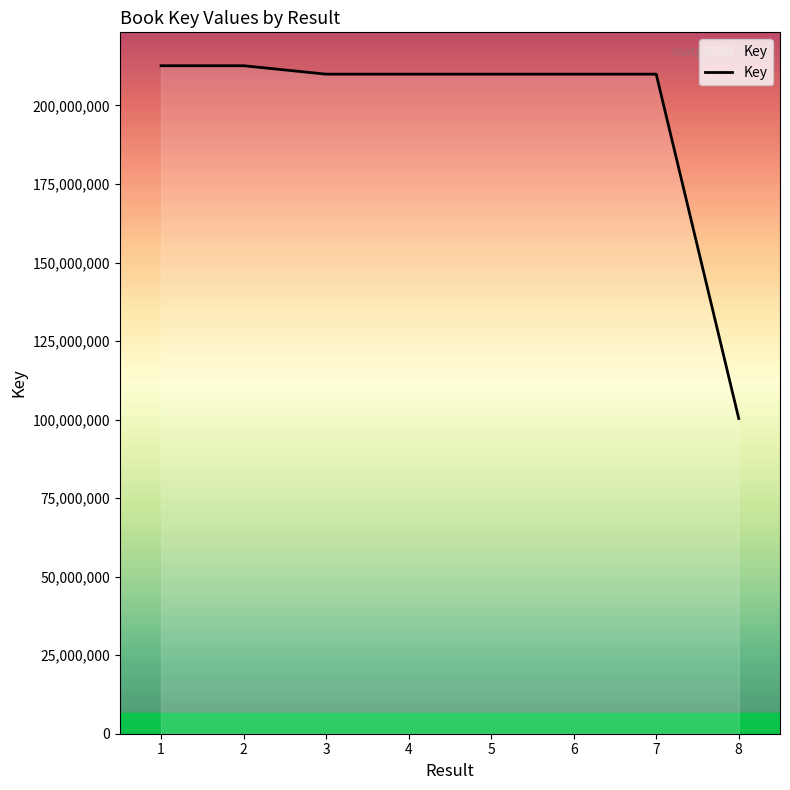

What is the average value?

196926025